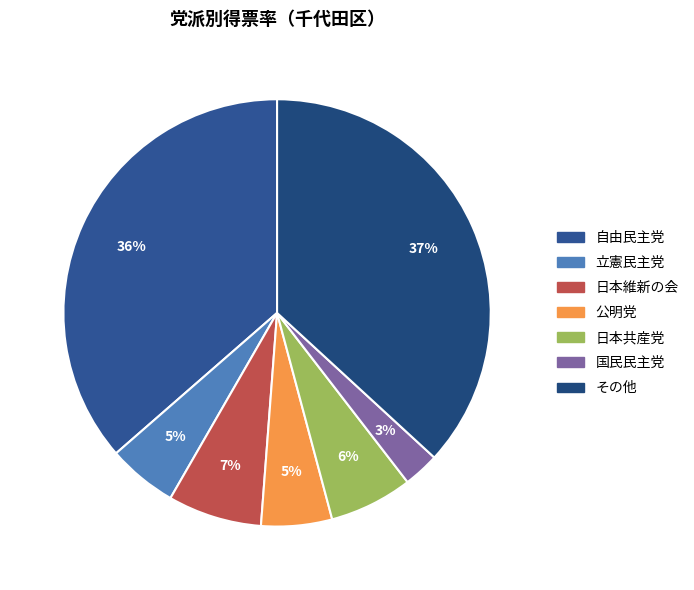

How many slices are in this pie chart?

7